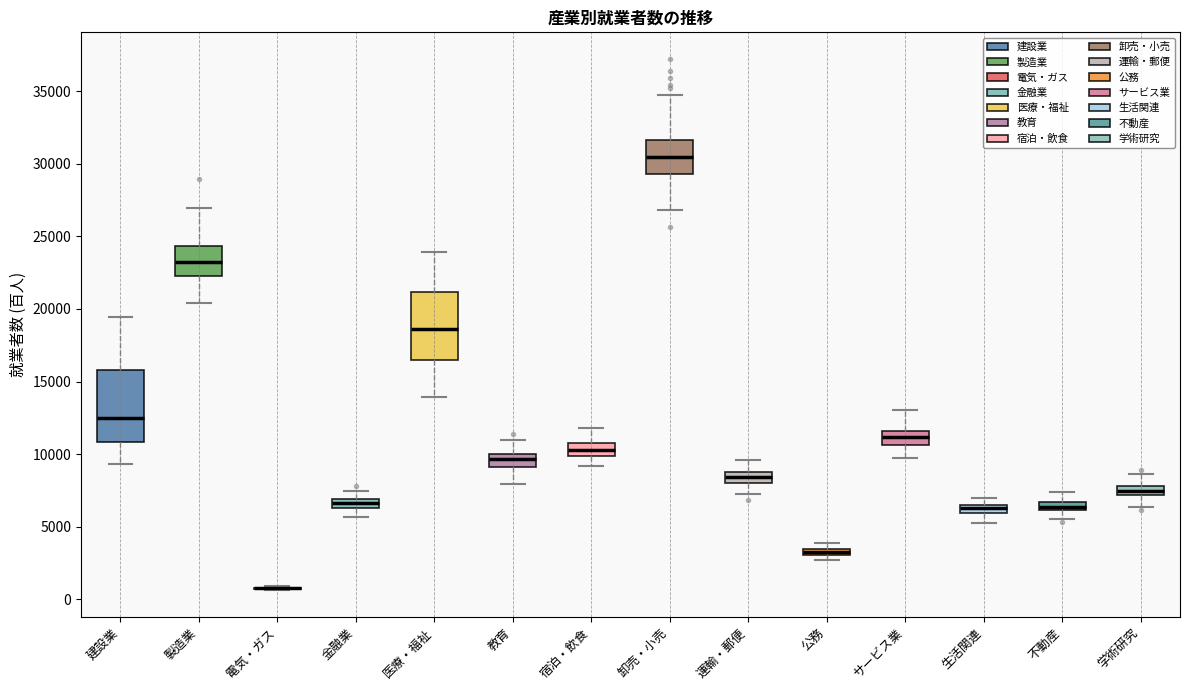

Where does the median line of the box for 運輸・郵便 sit on the y-axis? The values are not printed on the chart, so give them approximately, as read against the axis.

8500